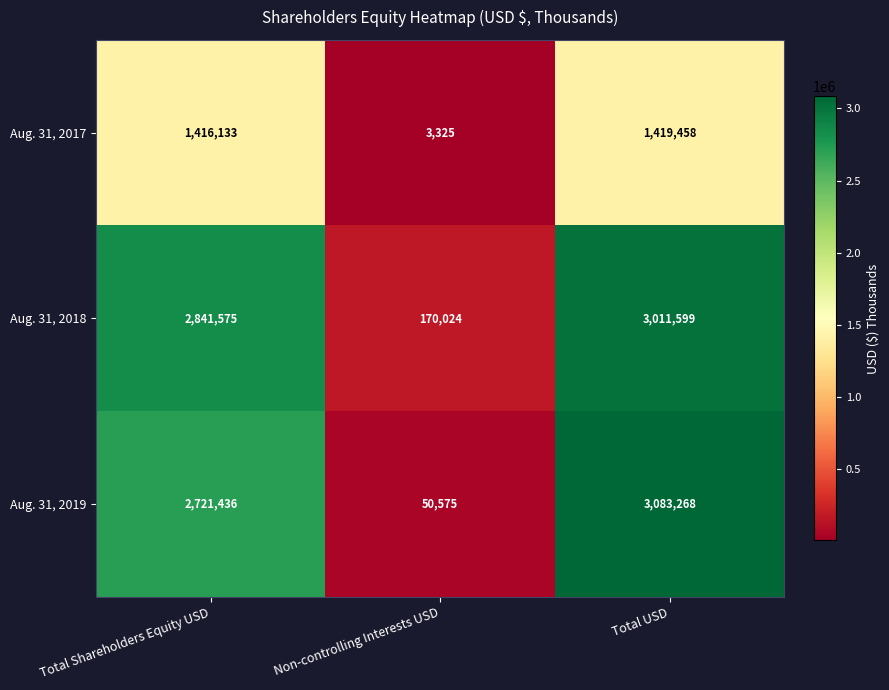

Rank the series by their maximum value, from highest to lowest.

Aug. 31, 2019, Aug. 31, 2018, Aug. 31, 2017